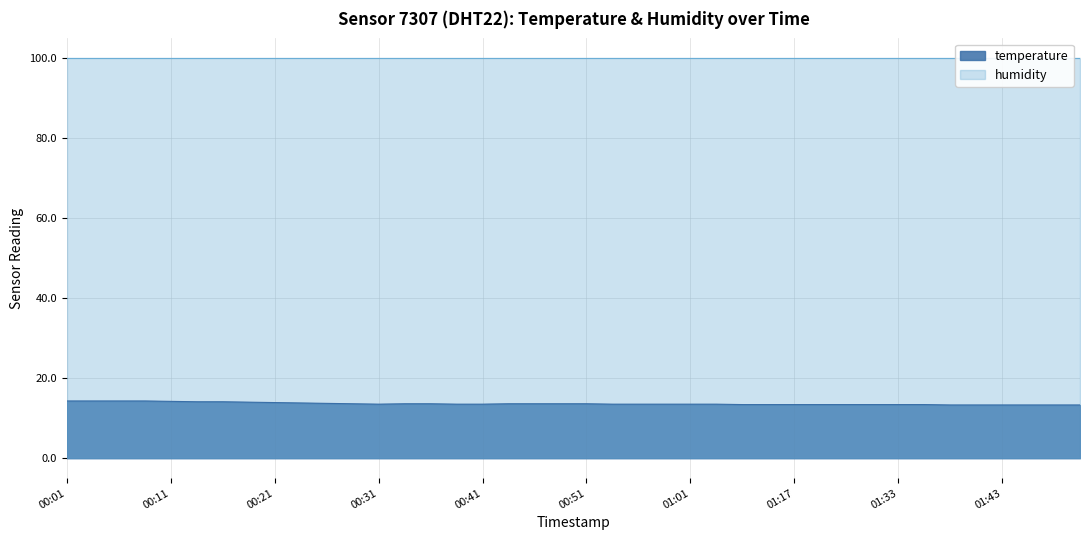

The value at 00:21 is 19.7. True or false?

False